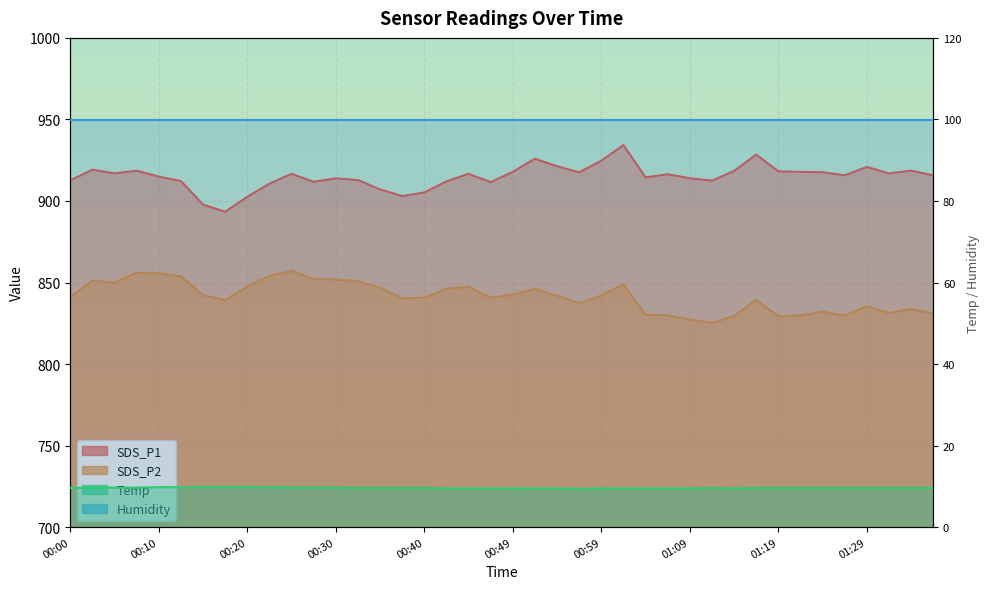

Read the SDS_P2 value at 00:54.

841.8